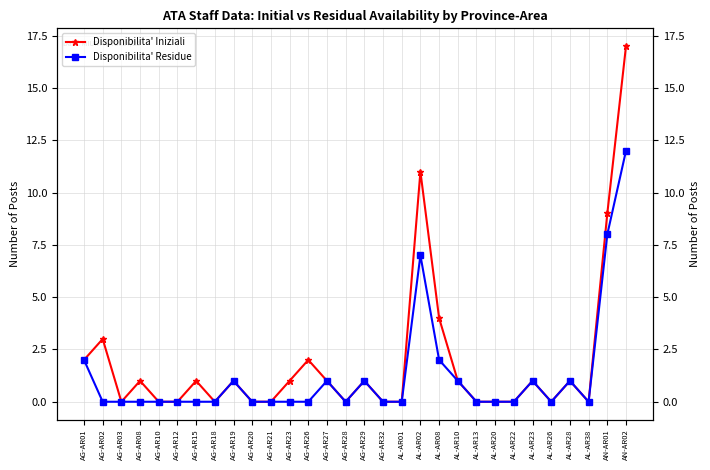

Rank the series by their maximum value, from lowest to highest.

Disponibilita' Residue, Disponibilita' Iniziali